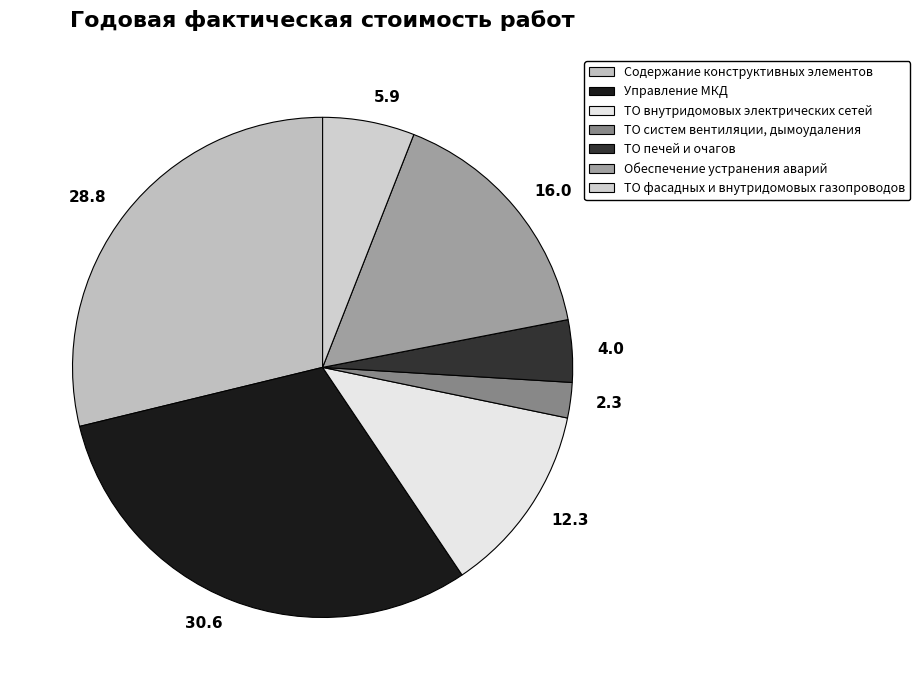

Which slice is the largest?

30.6